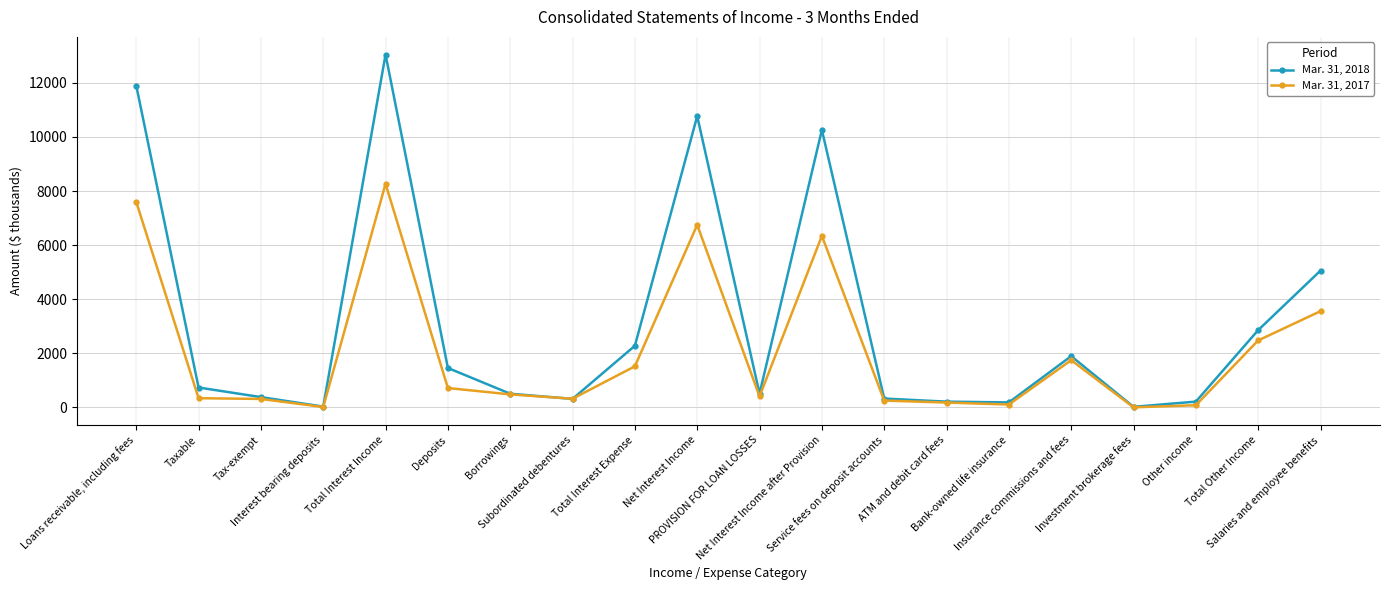

Which series has the largest total across all categories?

Mar. 31, 2018